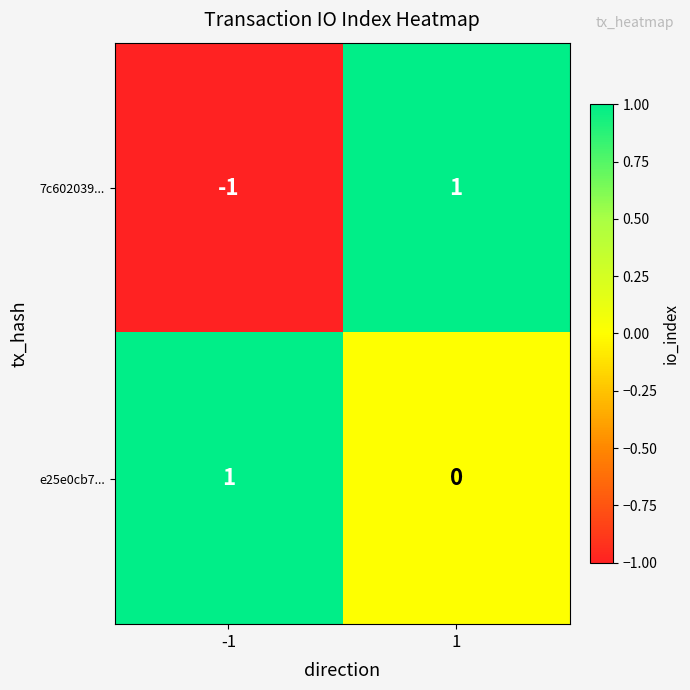

Which series has the widest spread of values?

7c602039...